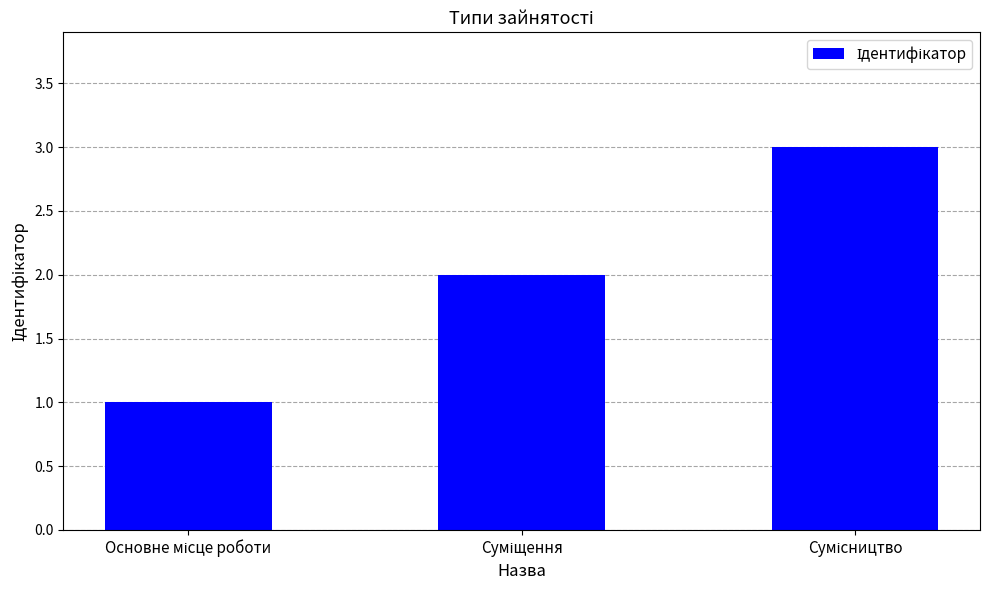

What is the maximum value shown in the chart?

3